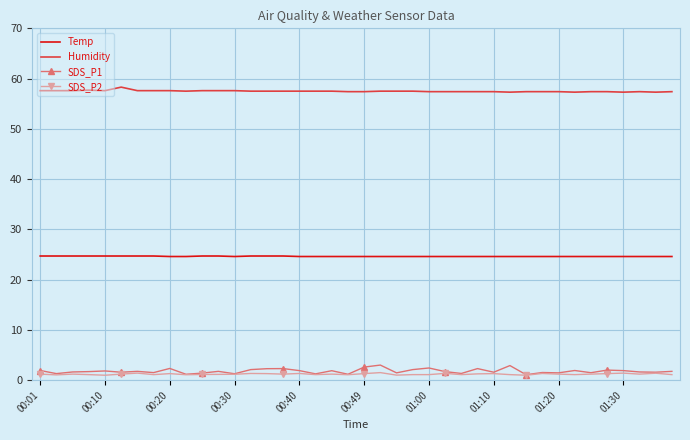

True or false: SDS_P1 and Temp cross at least once.

False